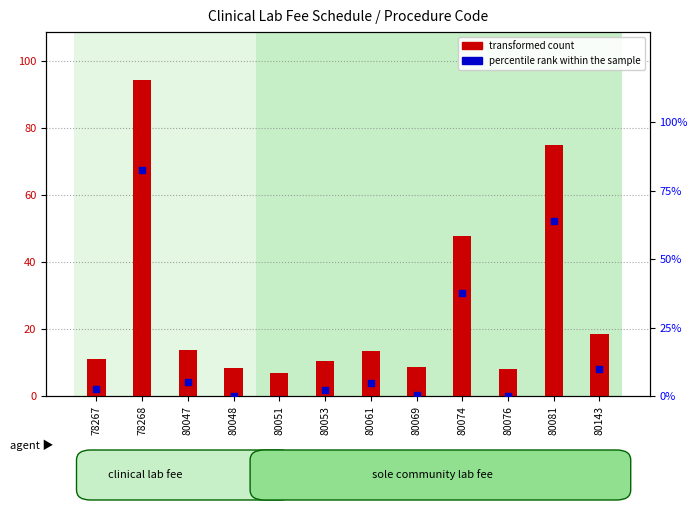

What is the change in value from 80074 to 80076?

-37.9